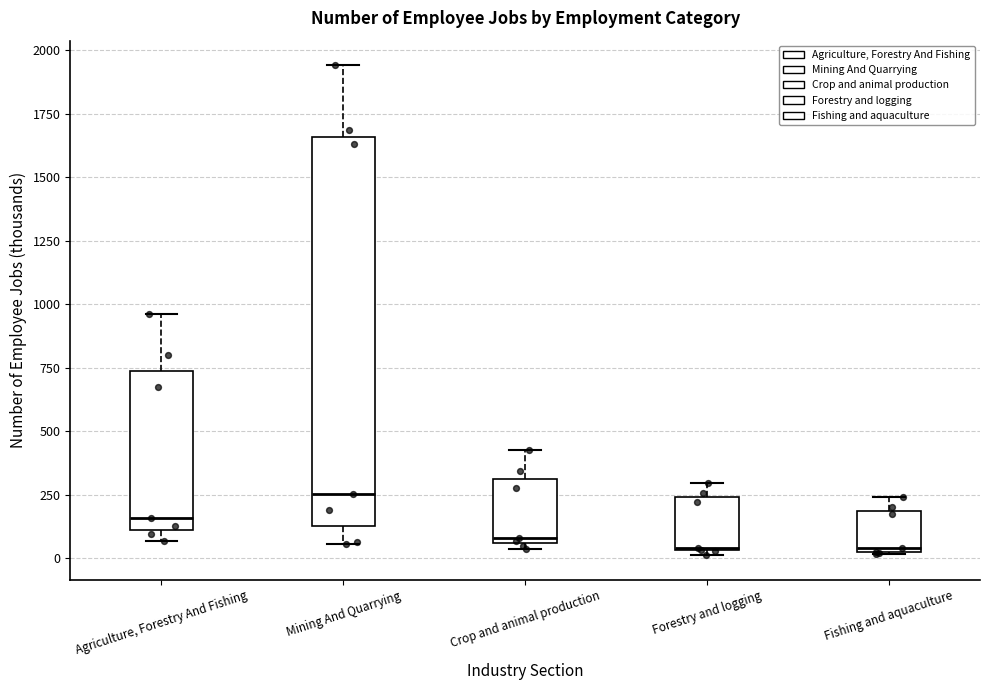

Reading left to right, read every box against the y-axis: the position of its median line, the range the box covers, and the ends of its whiskers. The values are not printed on the chart, so give them approximately, as read against the axis.

Agriculture, Forestry And Fishing: median 150, box 100 to 750, whiskers 50 to 950
Mining And Quarrying: median 250, box 150 to 1650, whiskers 50 to 1950
Crop and animal production: median 100, box 50 to 300, whiskers 50 (just below the box's lower edge) to 450
Forestry and logging: median 50, box 50 to 250, whiskers 0 to 300
Fishing and aquaculture: median 50, box 0 to 200, whiskers 0 to 250